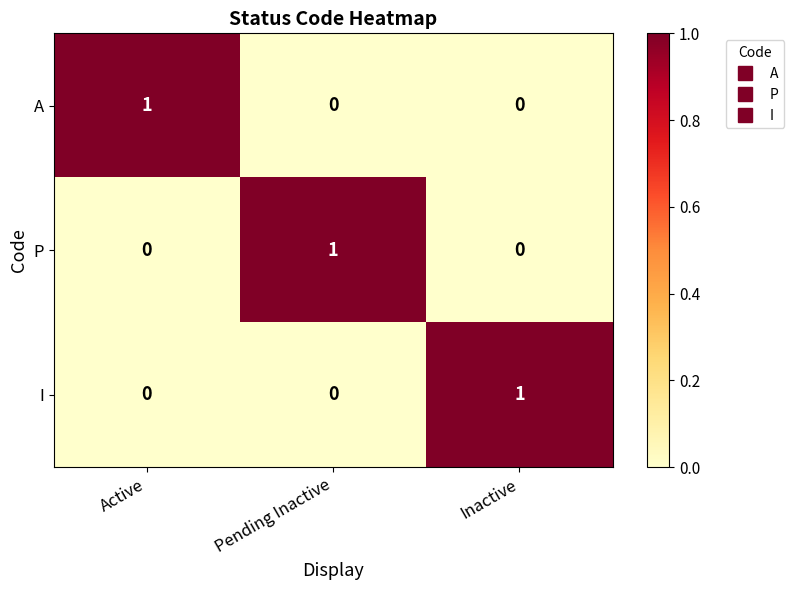

True or false: P has a value of 1 at Pending Inactive.

True